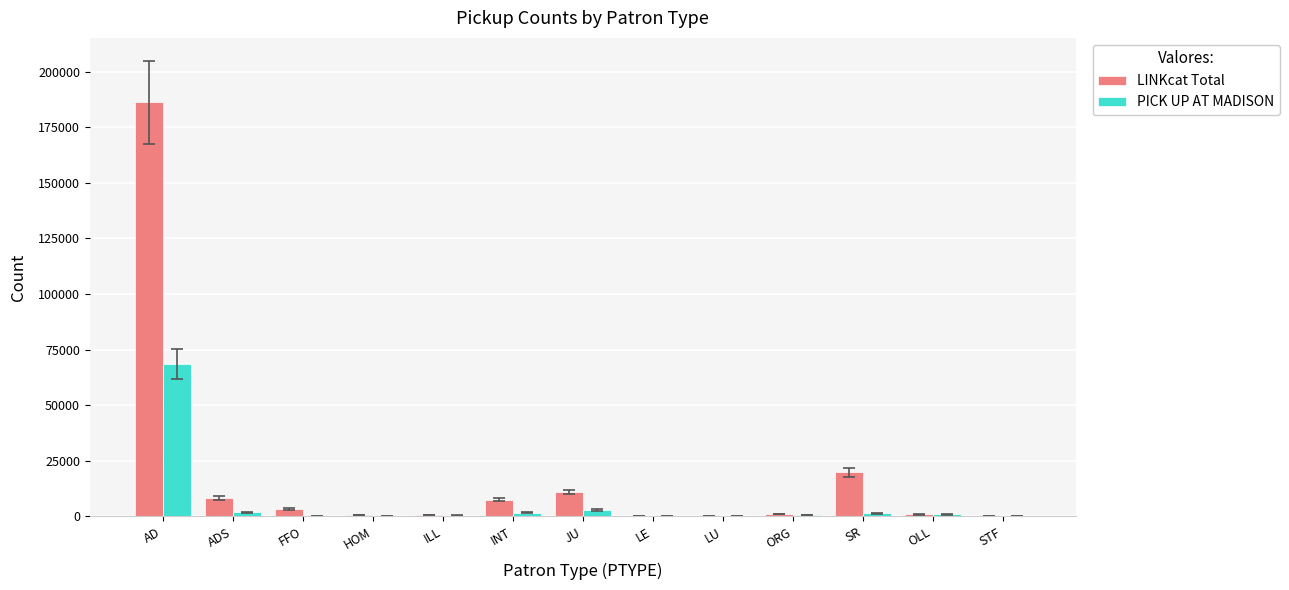

At which label is LINKcat Total closest to 93167?

SR